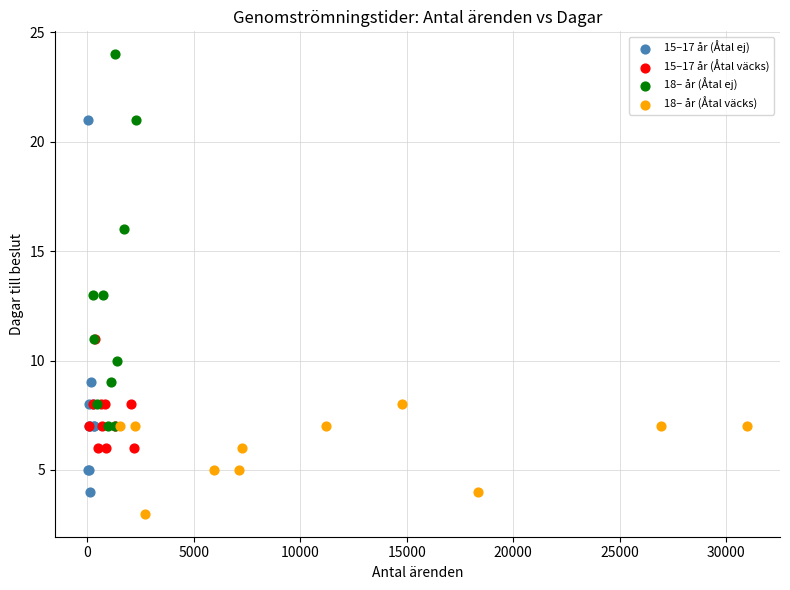

Which series reaches the minimum Y coordinate?

18– år (Åtal väcks)